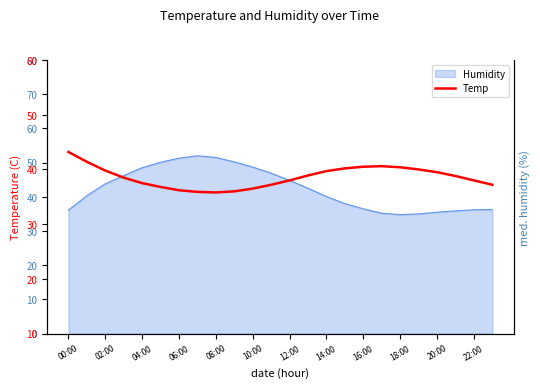

The Humidity series shows 36.5 at 16:00. True or false?

True